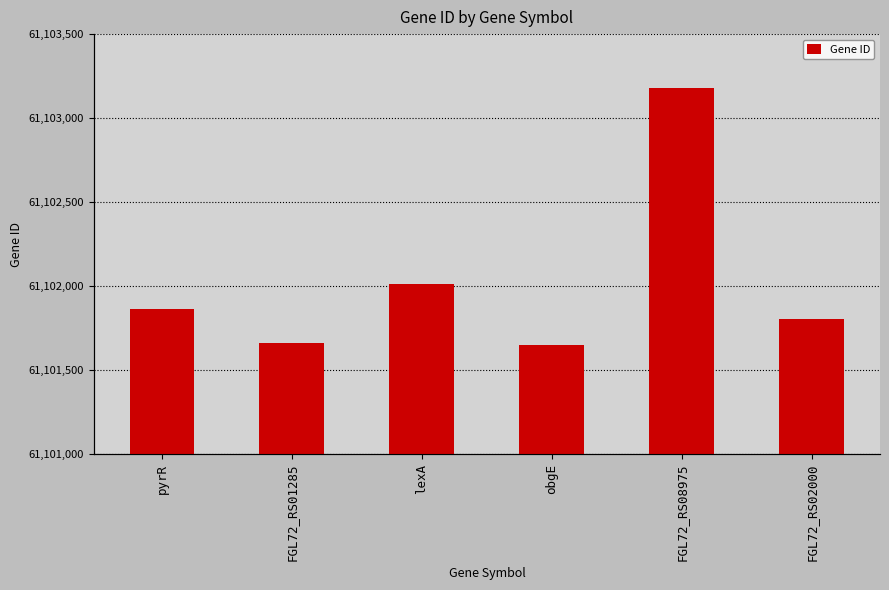

Which has a higher value, pyrR or FGL72_RS02000?

pyrR